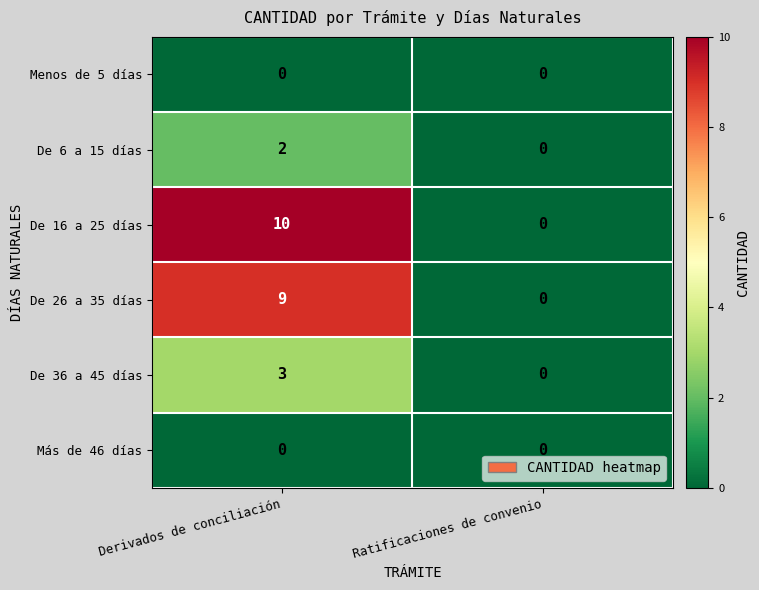

Reading right to left, list all the values displayed in this chart.

Menos de 5 días: Ratificaciones de convenio=0	Derivados de conciliación=0
De 6 a 15 días: Ratificaciones de convenio=0	Derivados de conciliación=2
De 16 a 25 días: Ratificaciones de convenio=0	Derivados de conciliación=10
De 26 a 35 días: Ratificaciones de convenio=0	Derivados de conciliación=9
De 36 a 45 días: Ratificaciones de convenio=0	Derivados de conciliación=3
Más de 46 días: Ratificaciones de convenio=0	Derivados de conciliación=0